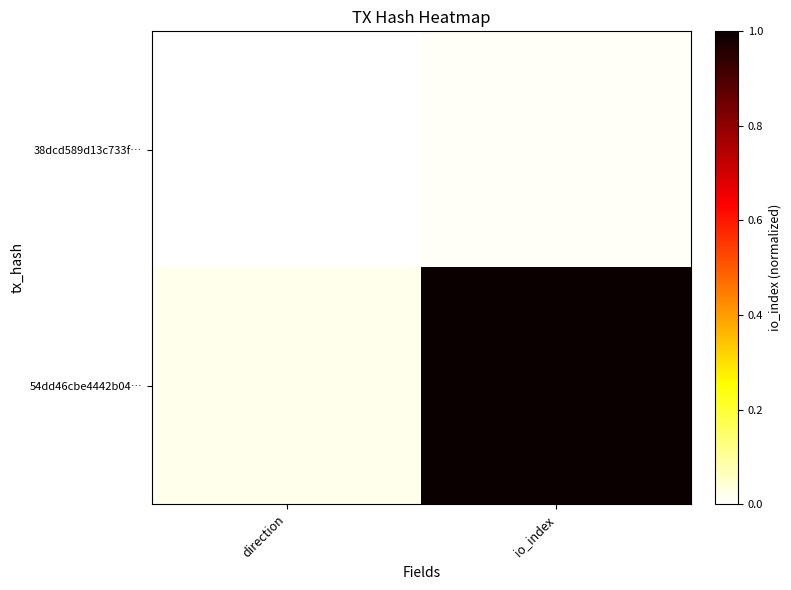

Reading right to left, extract all data points from this chart.

38dcd589d13c733f…: io_index=0.0	direction=0.0
54dd46cbe4442b04…: io_index=1.0	direction=0.0